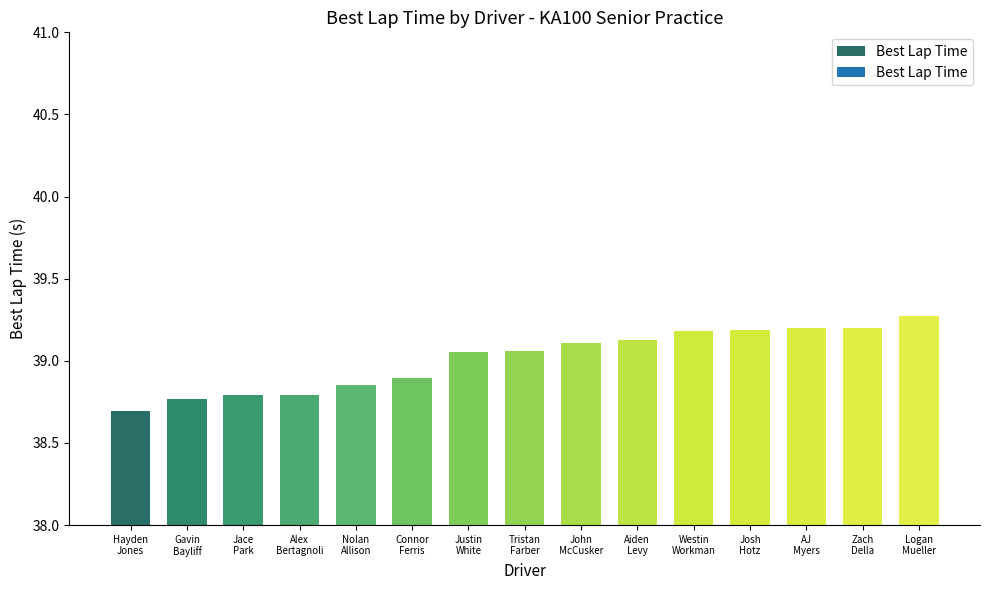

True or false: the data shows 54.0 at Hayden
Jones.

False